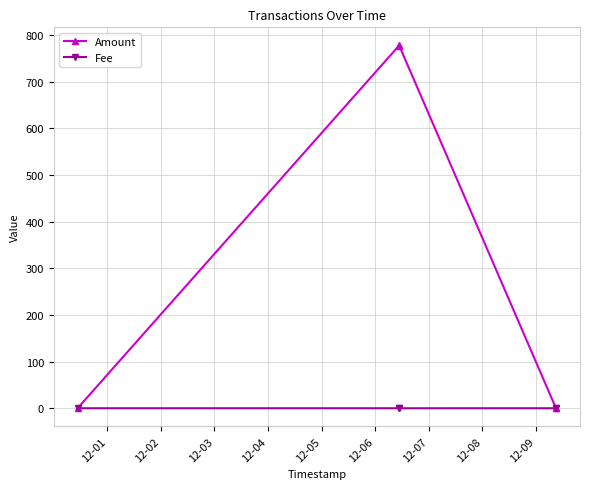

Does the chart display data point markers on the line(s)?

Yes